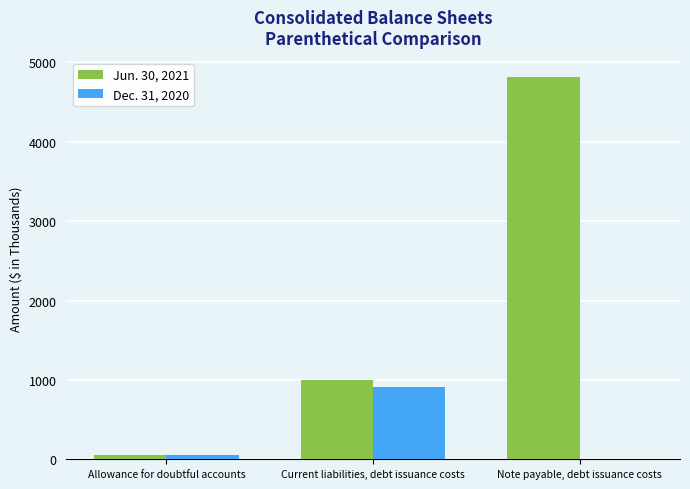

At which category is the sum across all series the highest?

Note payable, debt issuance costs